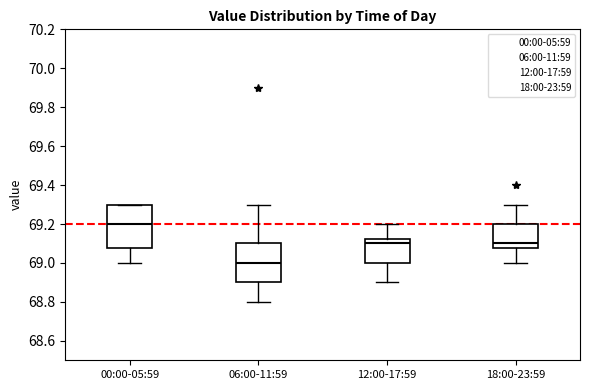

Where is the lower edge of the box for 18:00-23:59 on the y-axis? The values are not printed on the chart, so give them approximately, as read against the axis.

69.08